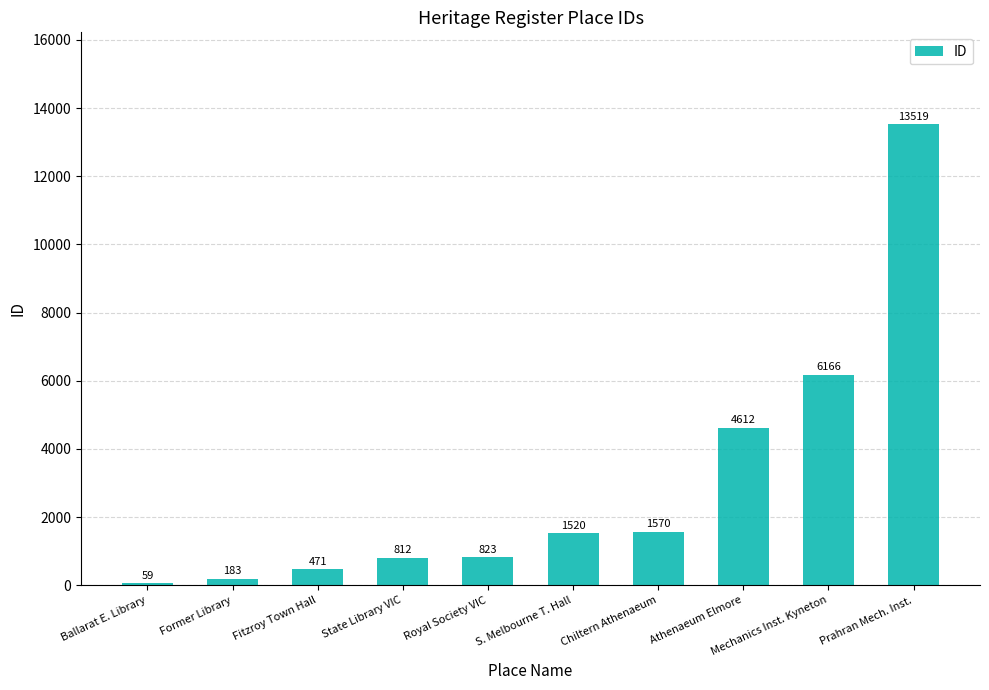

What is the maximum value shown in the chart?

13519